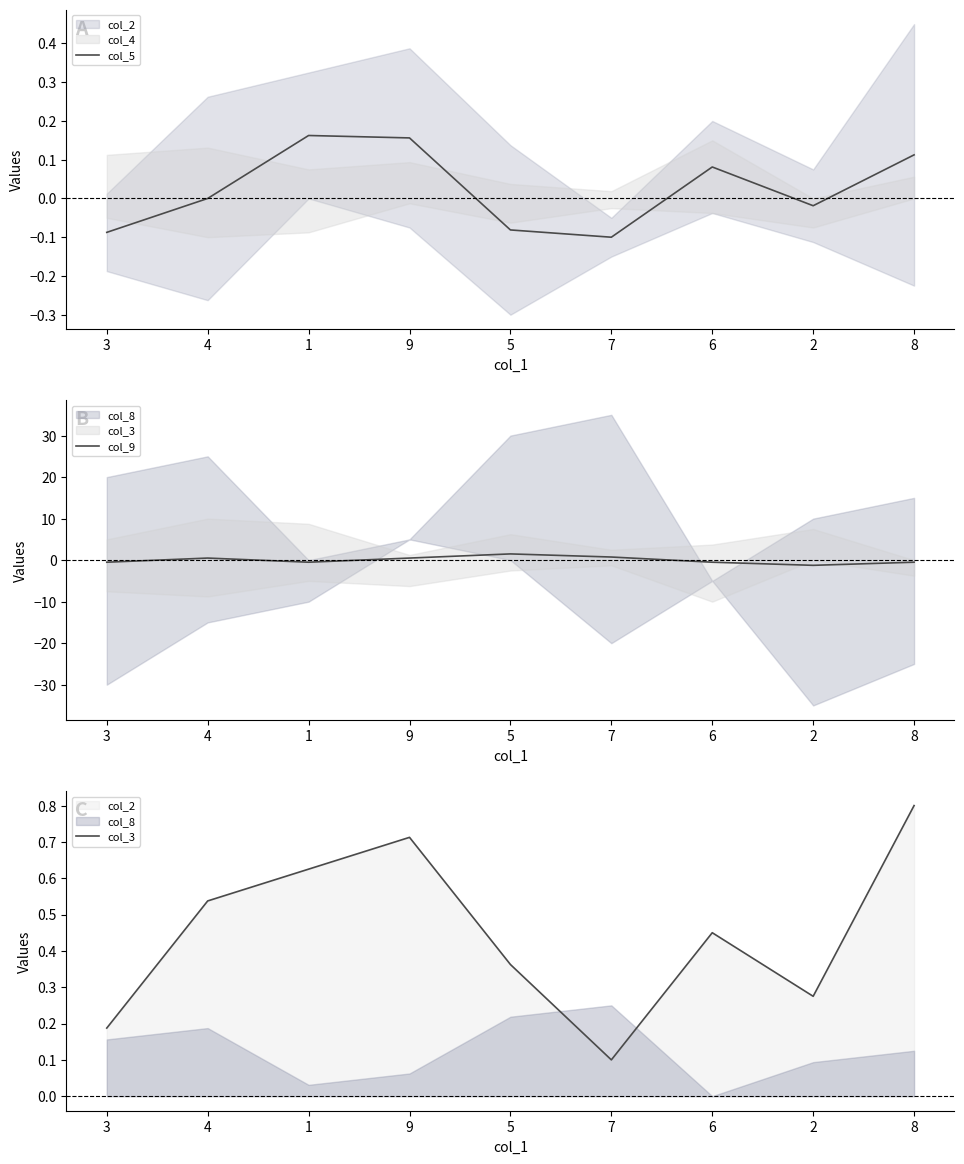

In col_9, how many points are higher than both neighbors (excluding endpoints)?

2